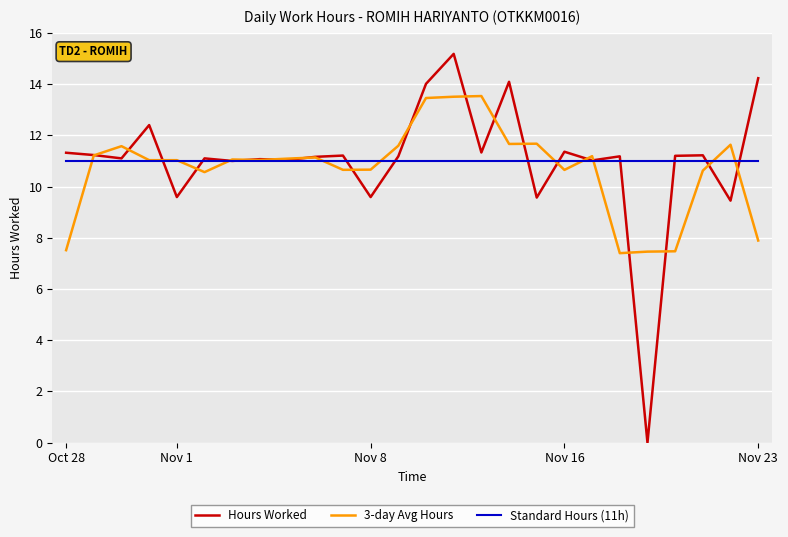

What is the maximum value for Hours Worked?

15.2